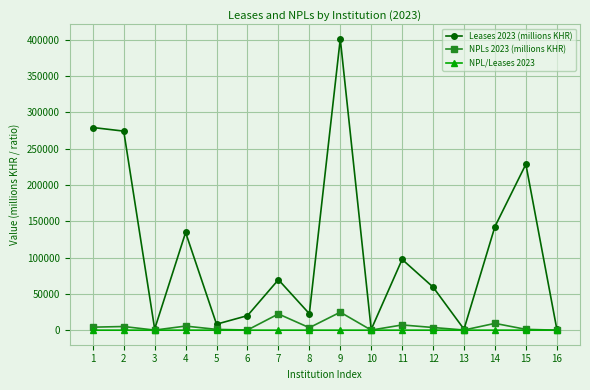

What is the value of the NPLs 2023 (millions KHR) point at the 12th from the left?

3658.1